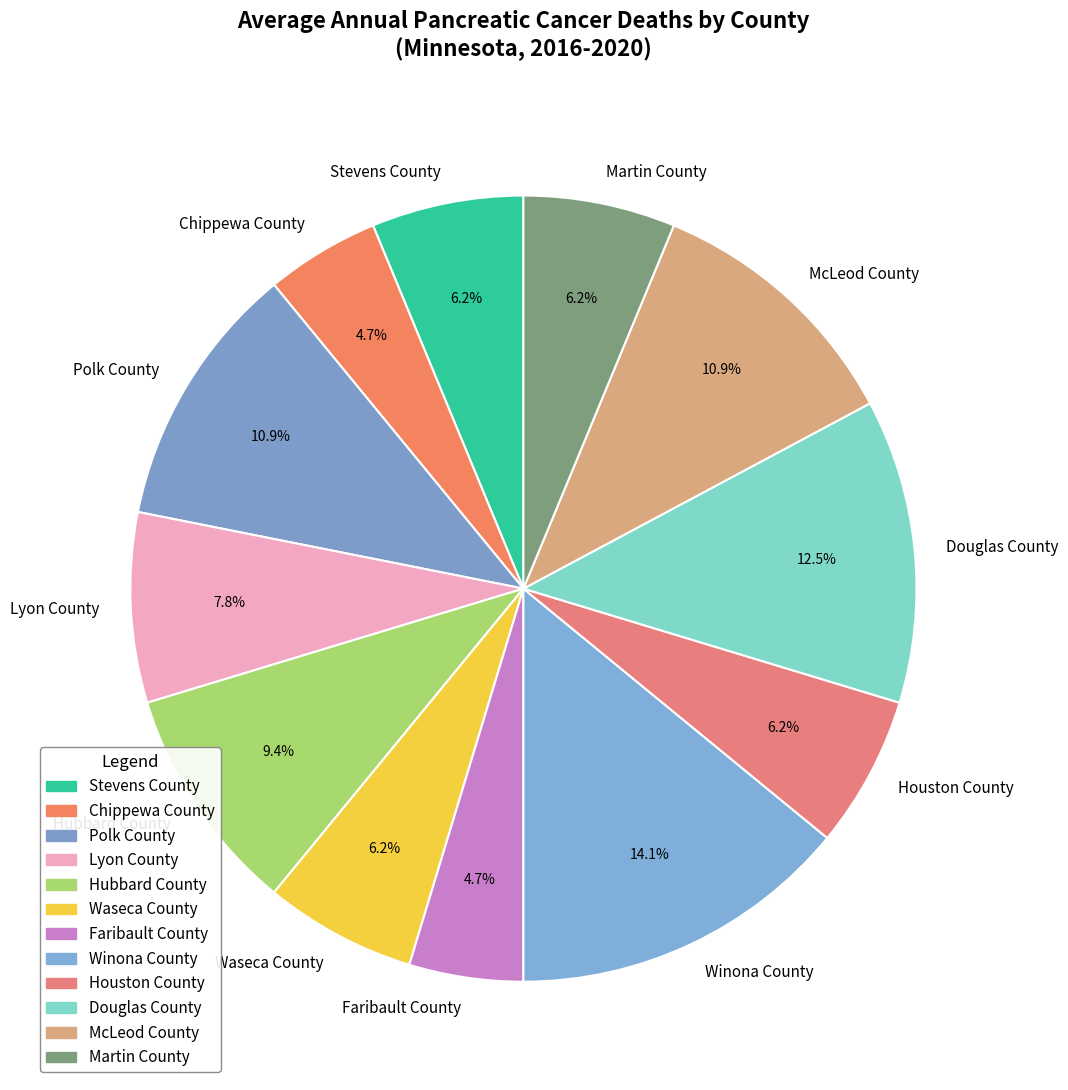

How many segments does this pie chart have?

12